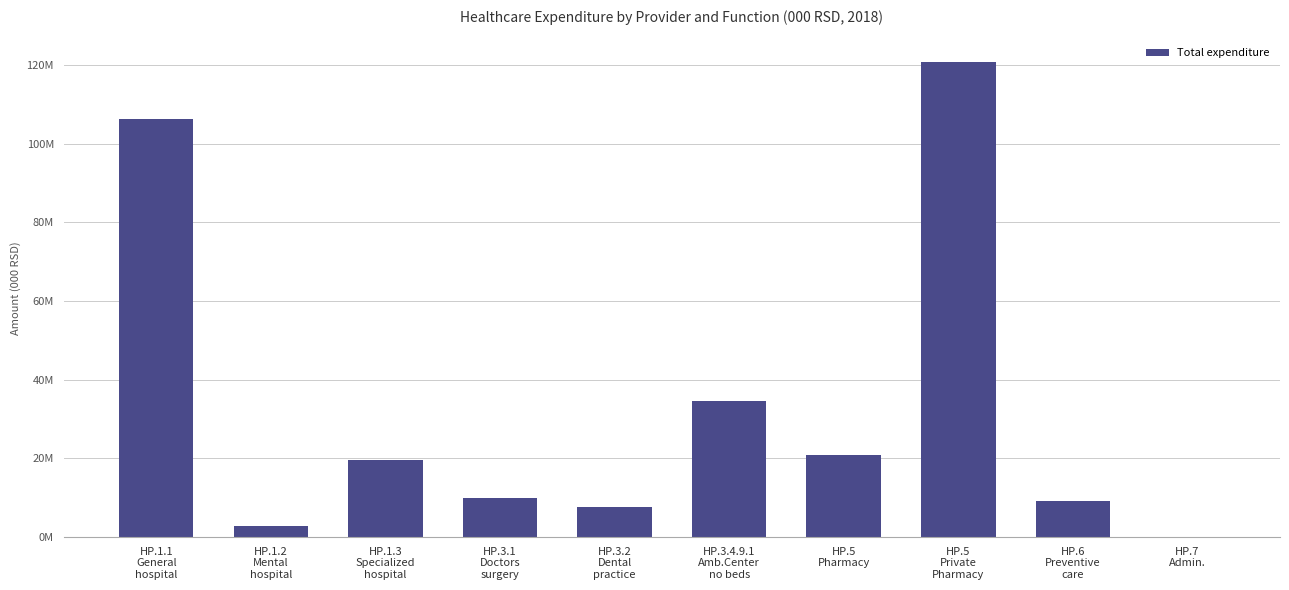

At which label does the data first exceed 19639815?

HP.1.1
General
hospital